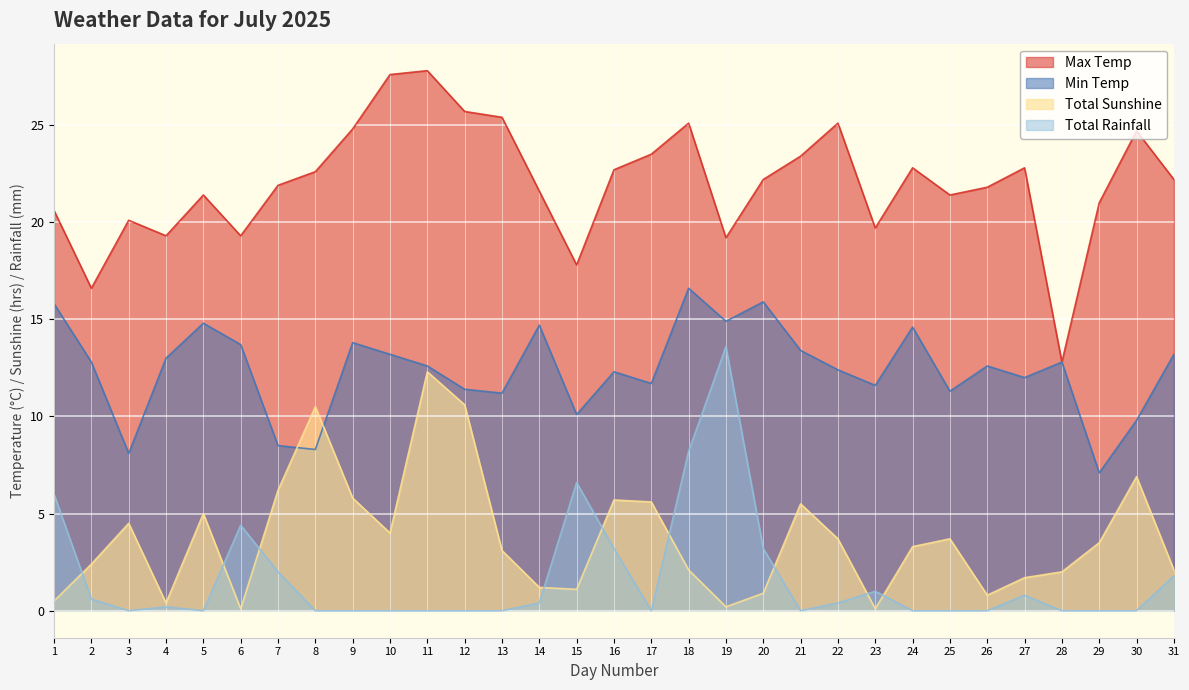

What are all the series names shown in the legend?

Max Temp, Min Temp, Total Sunshine, Total Rainfall